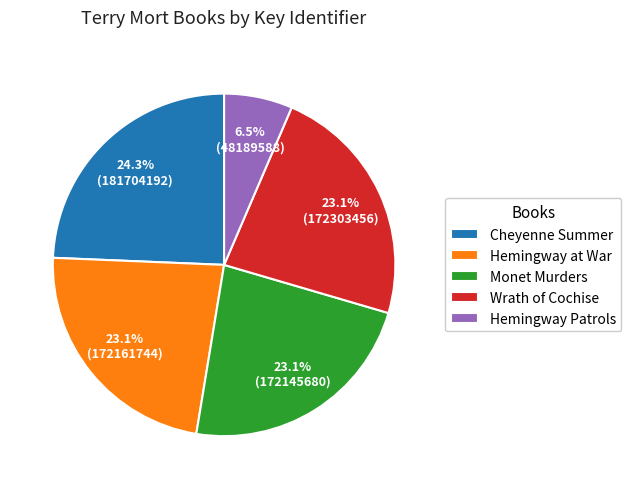

Which slice is the smallest?

Hemingway Patrols